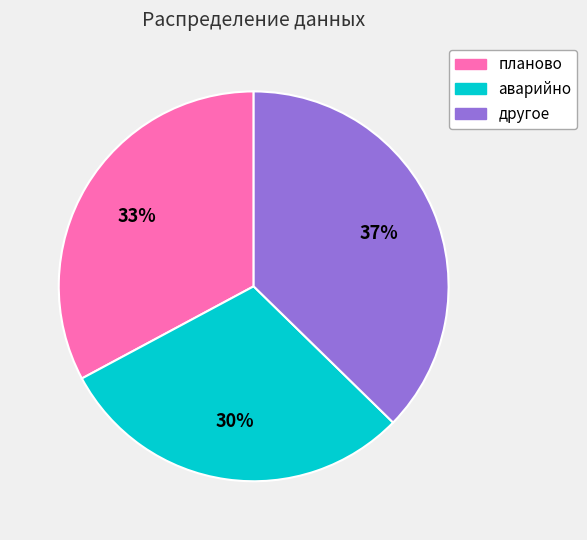

To the nearest percent, what is the difference between the планово and аварийно slice percentages?

3%